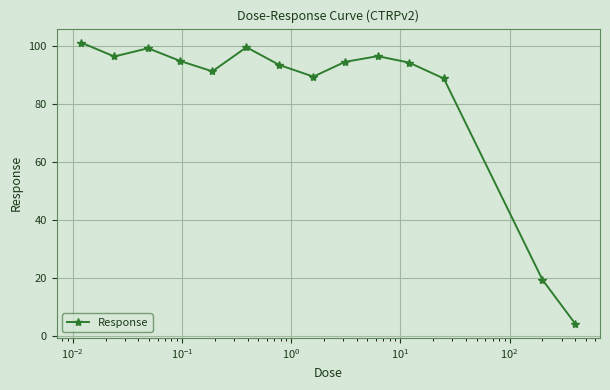

What is the greatest value displayed?

101.2